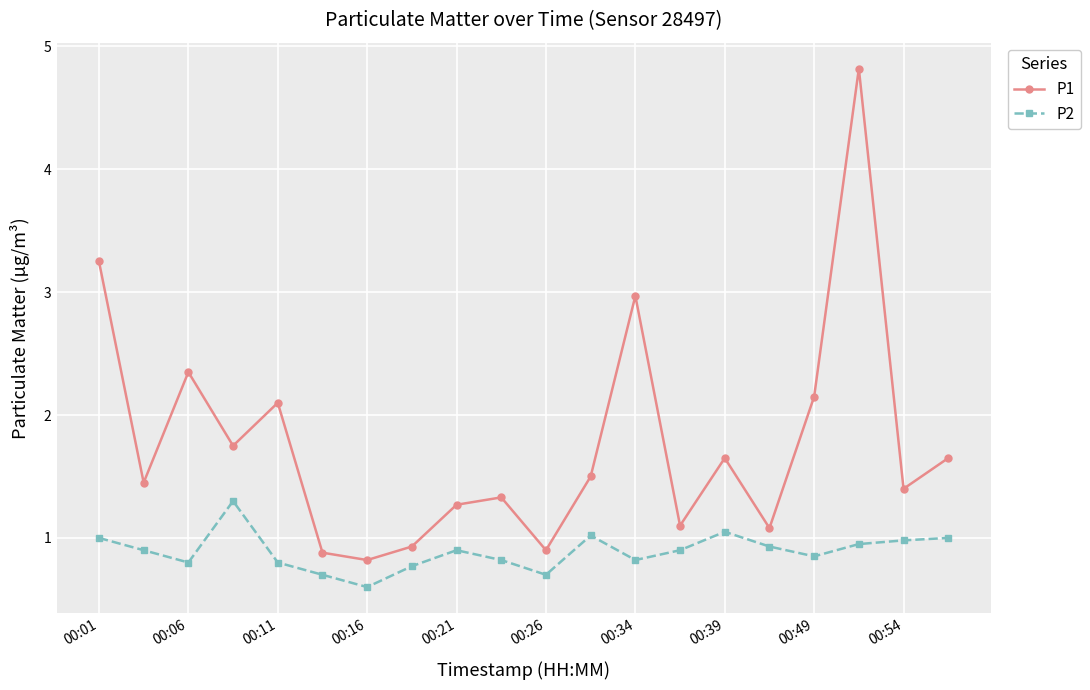

True or false: P1 has more than 2 points higher than both neighbors.

True